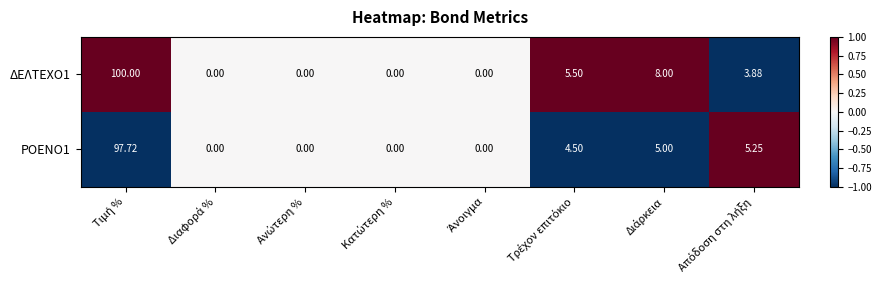

At Διάρκεια, list the series in order from smallest to largest.

ΡΟΕΝΟ1, ΔΕΛΤΕΧΟ1